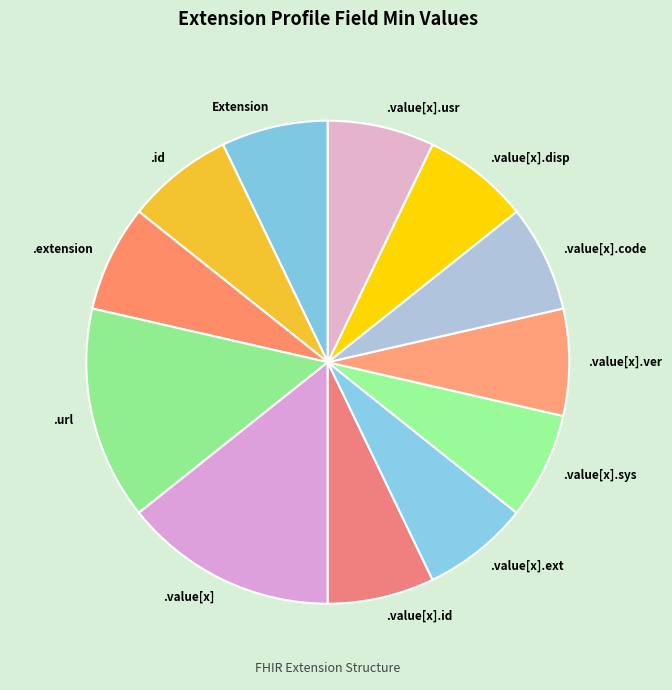

What is the largest slice in the pie chart?

Extension.url